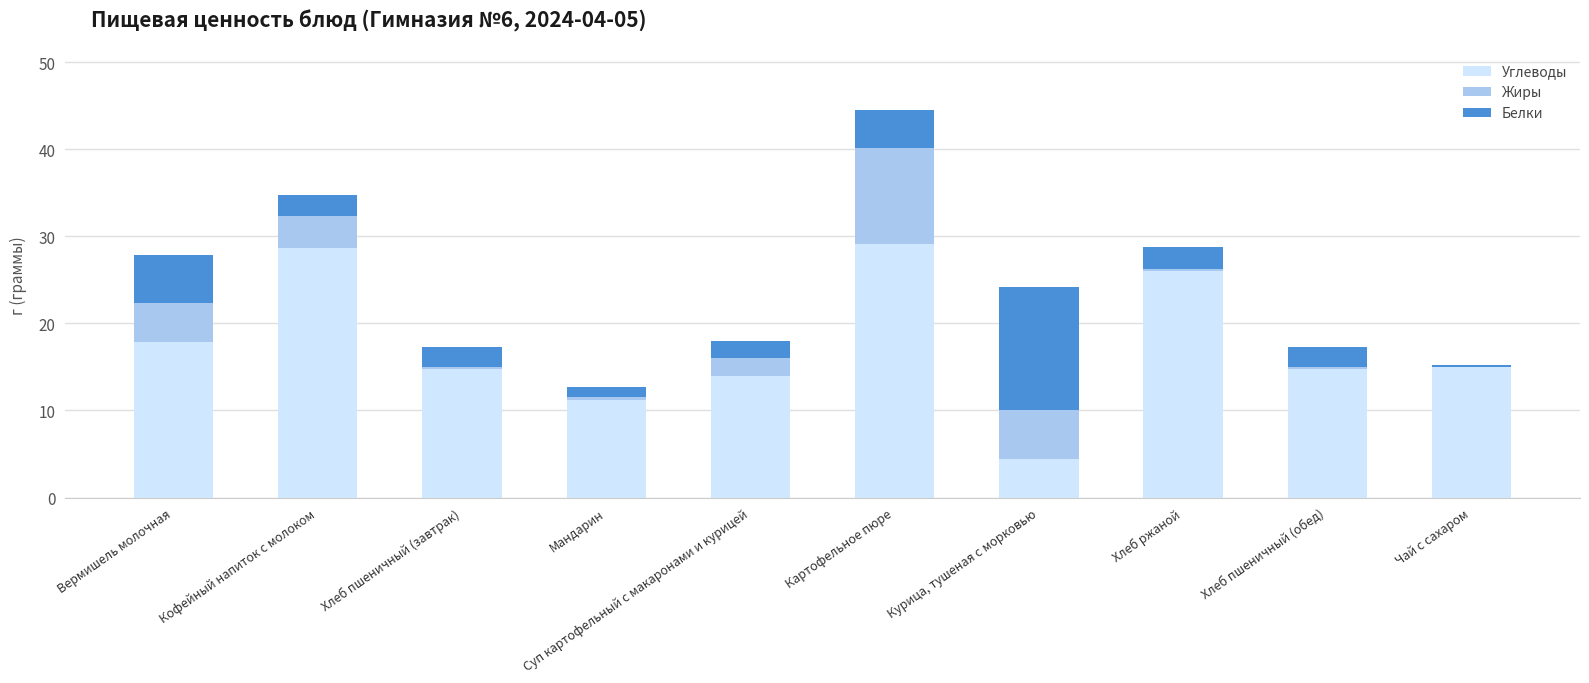

What is the maximum value for Углеводы?

29.1